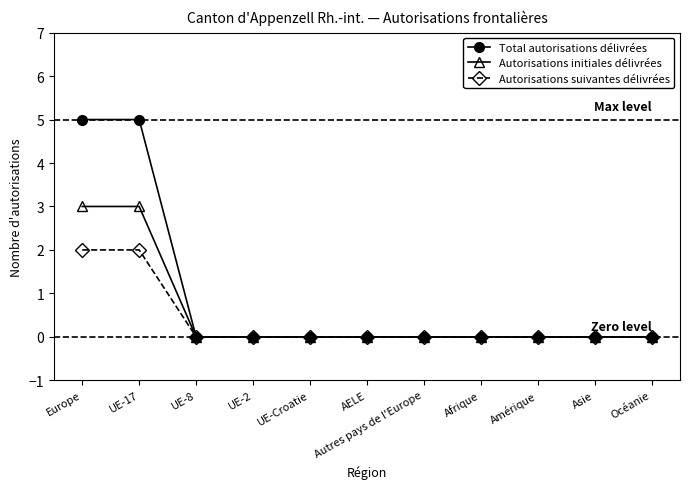

What is the maximum value shown in the chart?

5